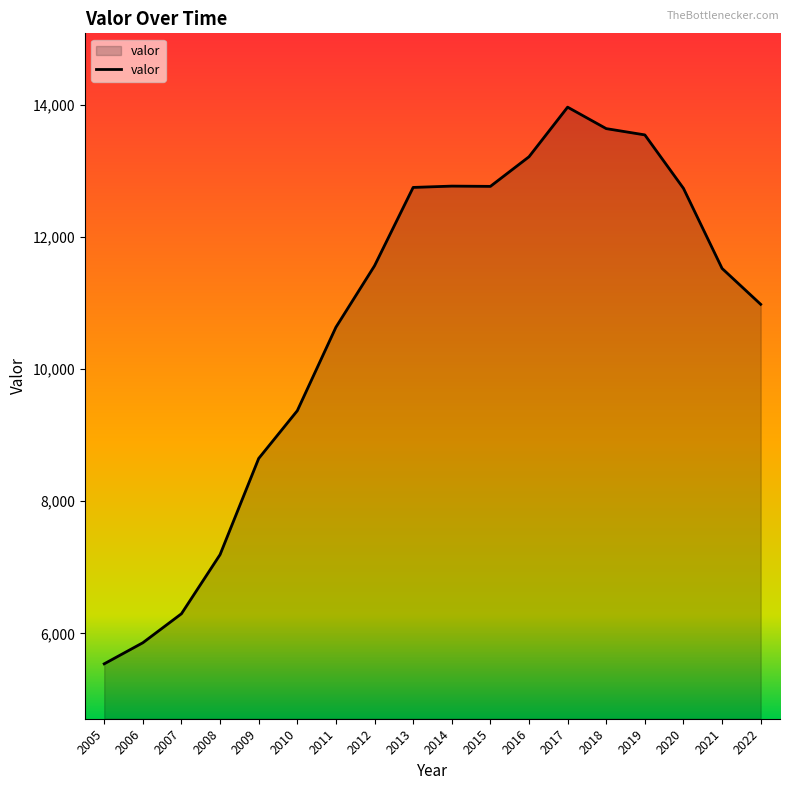

What is the approximate value at 2020?

12735